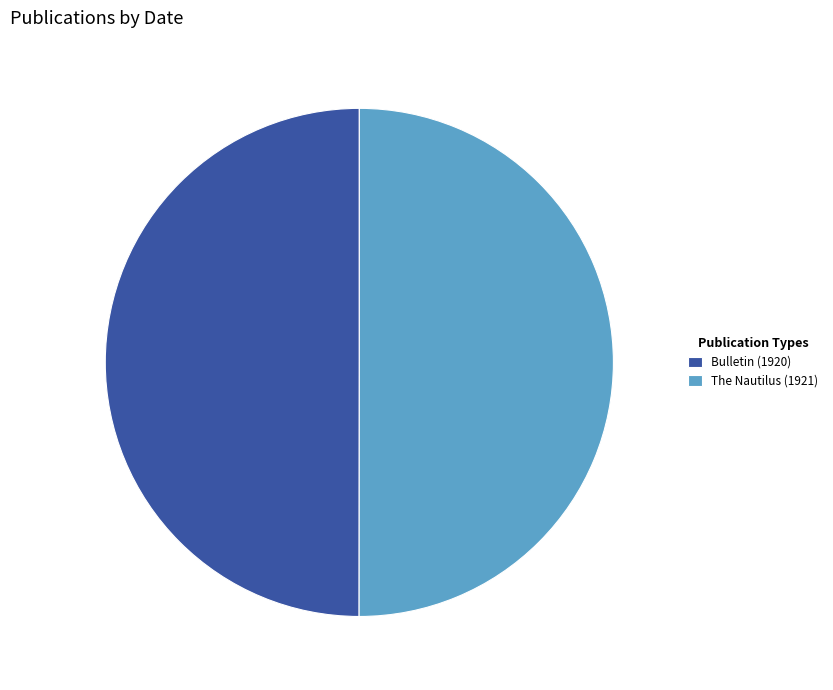

Is the sum of Bulletin (1920) and The Nautilus (1921) greater than half?

Yes